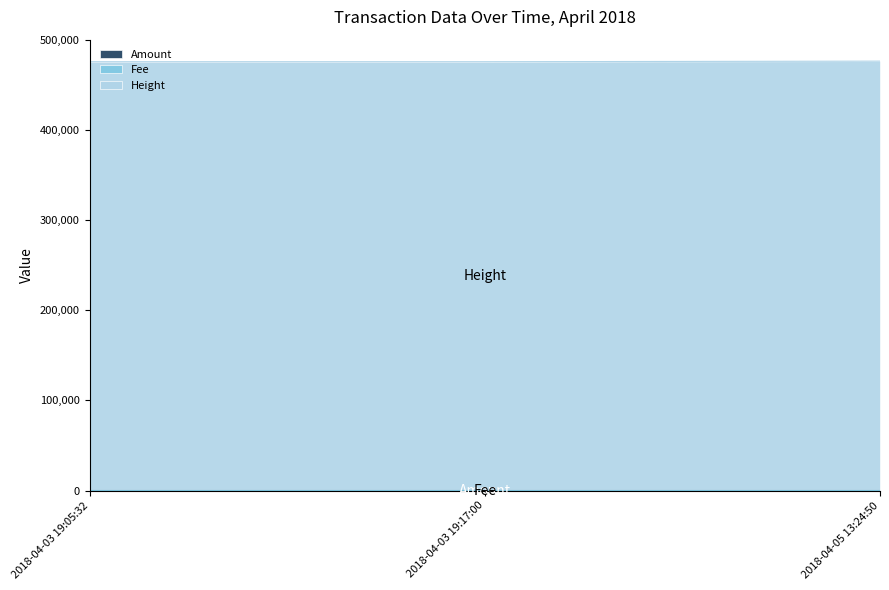

What is the highest value of the Amount series?

10